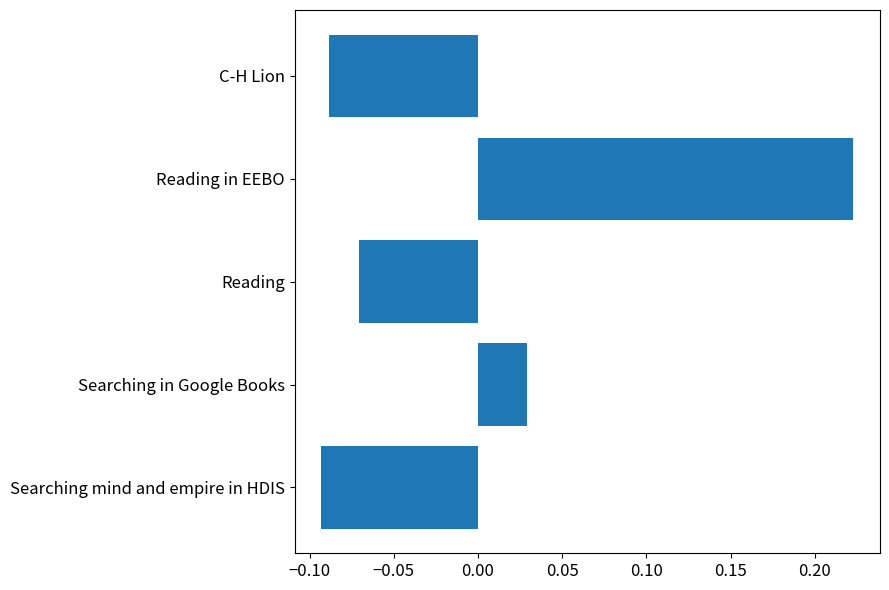

At which label is the value closest to 0?

Searching in Google Books